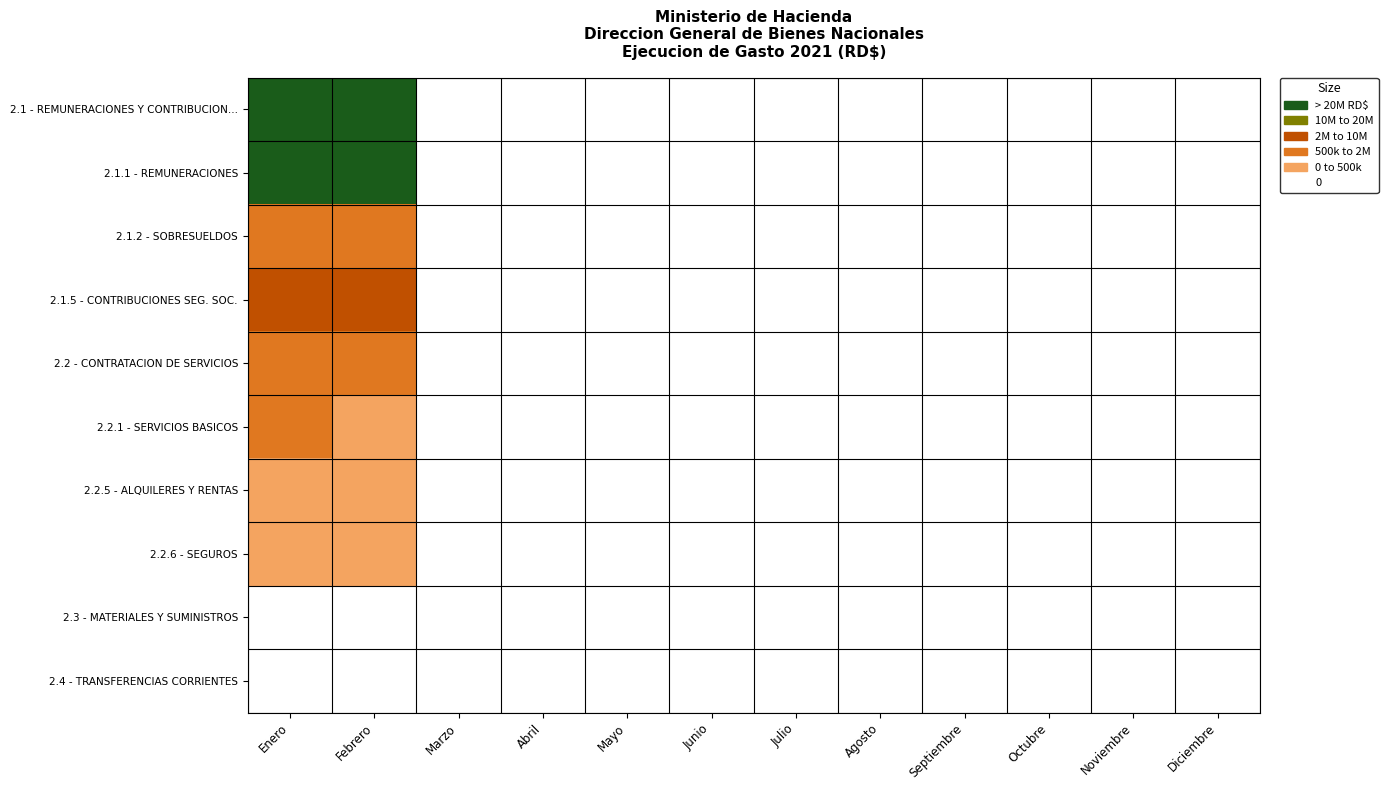

Reading right to left, extract all data points from this chart.

2.1 - REMUNERACIONES Y CONTRIBUCION...: Diciembre=0	Noviembre=0	Octubre=0	Septiembre=0	Agosto=0	Julio=0	Junio=0	Mayo=0	Abril=0	Marzo=0	Febrero=5	Enero=5
2.1.1 - REMUNERACIONES: Diciembre=0	Noviembre=0	Octubre=0	Septiembre=0	Agosto=0	Julio=0	Junio=0	Mayo=0	Abril=0	Marzo=0	Febrero=5	Enero=5
2.1.2 - SOBRESUELDOS: Diciembre=0	Noviembre=0	Octubre=0	Septiembre=0	Agosto=0	Julio=0	Junio=0	Mayo=0	Abril=0	Marzo=0	Febrero=2	Enero=2
2.1.5 - CONTRIBUCIONES SEG. SOC.: Diciembre=0	Noviembre=0	Octubre=0	Septiembre=0	Agosto=0	Julio=0	Junio=0	Mayo=0	Abril=0	Marzo=0	Febrero=3	Enero=3
2.2 - CONTRATACION DE SERVICIOS: Diciembre=0	Noviembre=0	Octubre=0	Septiembre=0	Agosto=0	Julio=0	Junio=0	Mayo=0	Abril=0	Marzo=0	Febrero=2	Enero=2
2.2.1 - SERVICIOS BASICOS: Diciembre=0	Noviembre=0	Octubre=0	Septiembre=0	Agosto=0	Julio=0	Junio=0	Mayo=0	Abril=0	Marzo=0	Febrero=1	Enero=2
2.2.5 - ALQUILERES Y RENTAS: Diciembre=0	Noviembre=0	Octubre=0	Septiembre=0	Agosto=0	Julio=0	Junio=0	Mayo=0	Abril=0	Marzo=0	Febrero=1	Enero=1
2.2.6 - SEGUROS: Diciembre=0	Noviembre=0	Octubre=0	Septiembre=0	Agosto=0	Julio=0	Junio=0	Mayo=0	Abril=0	Marzo=0	Febrero=1	Enero=1
2.3 - MATERIALES Y SUMINISTROS: Diciembre=0	Noviembre=0	Octubre=0	Septiembre=0	Agosto=0	Julio=0	Junio=0	Mayo=0	Abril=0	Marzo=0	Febrero=0	Enero=0
2.4 - TRANSFERENCIAS CORRIENTES: Diciembre=0	Noviembre=0	Octubre=0	Septiembre=0	Agosto=0	Julio=0	Junio=0	Mayo=0	Abril=0	Marzo=0	Febrero=0	Enero=0